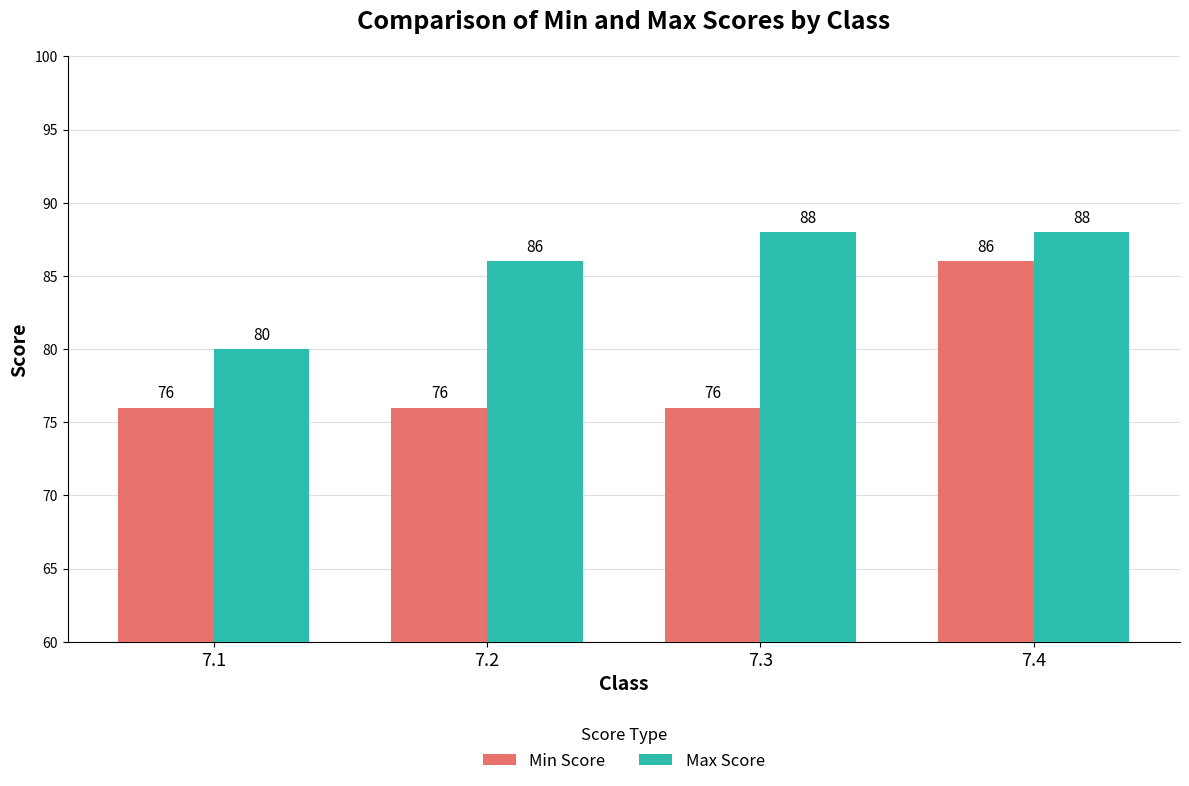

What is the maximum value for Min Score?

86